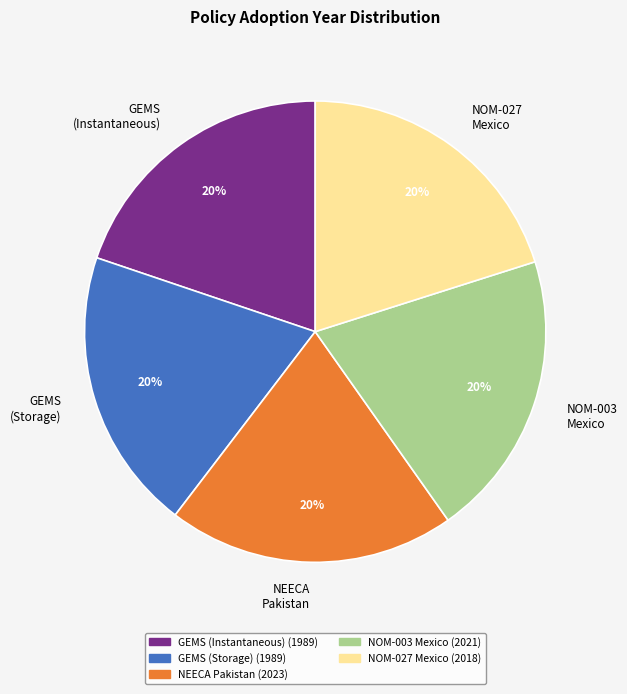

Does GEMS (Storage) represent more than half of the total?

No